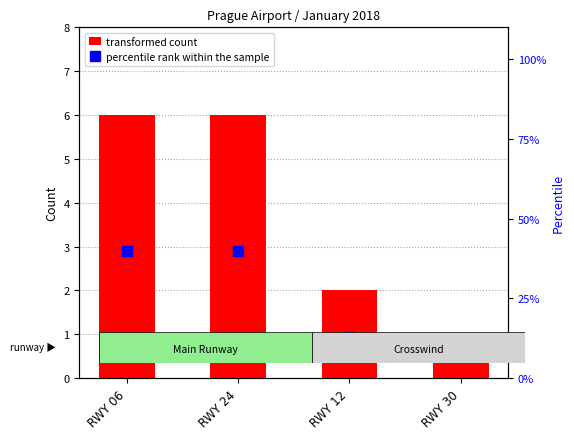

Count the percentile rank within the sample values in the range 13 to 40.

3